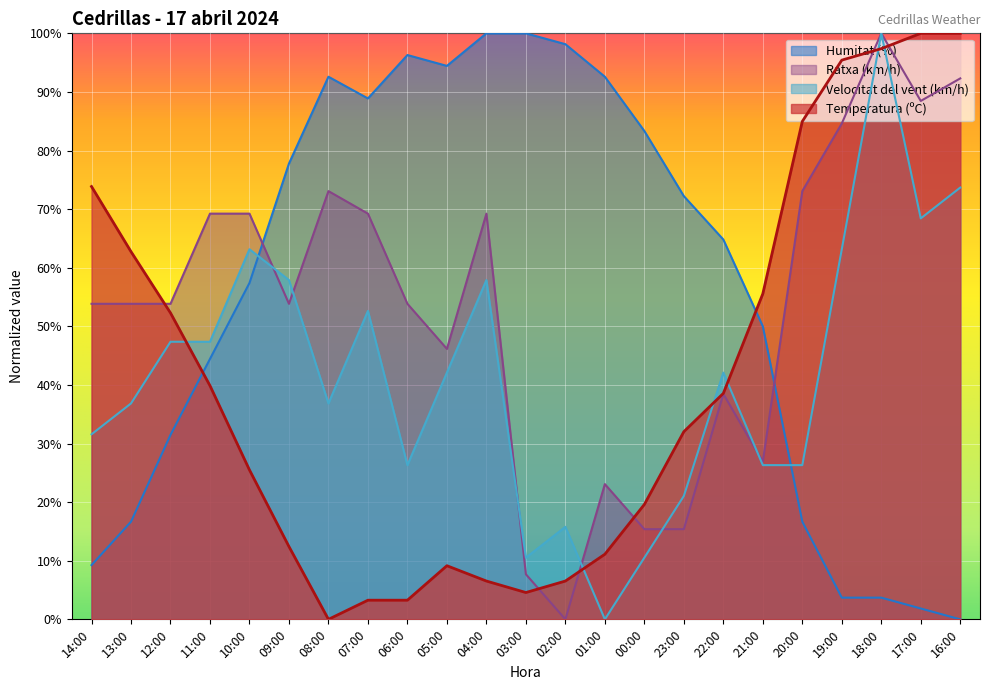

The value of Humitat (%) at 21:00 is 50.0. True or false?

True